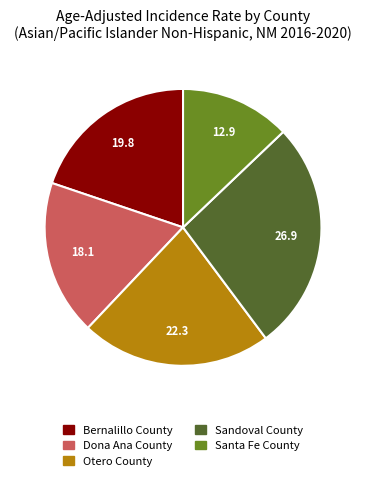

Do Dona Ana County and Bernalillo County together represent more than half of the pie?

No